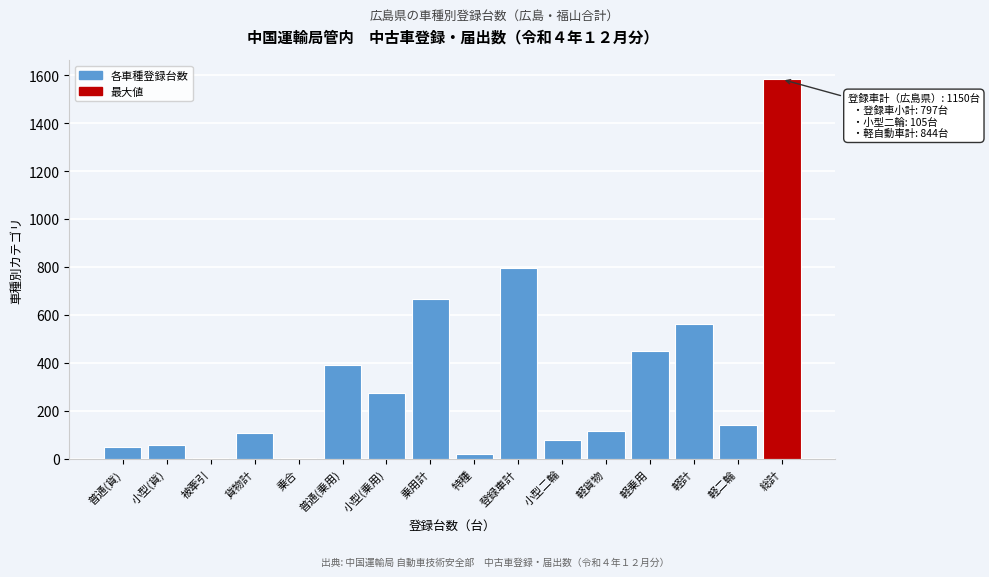

The value at 軽貨物 is 116. True or false?

True